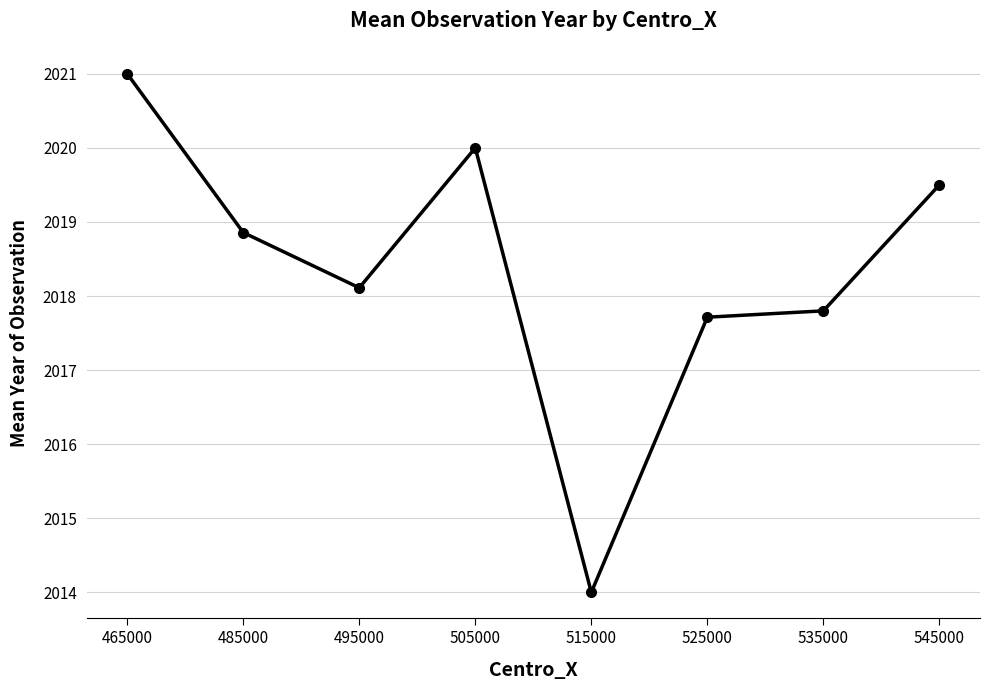

Where does the data first go above 2018?

465000